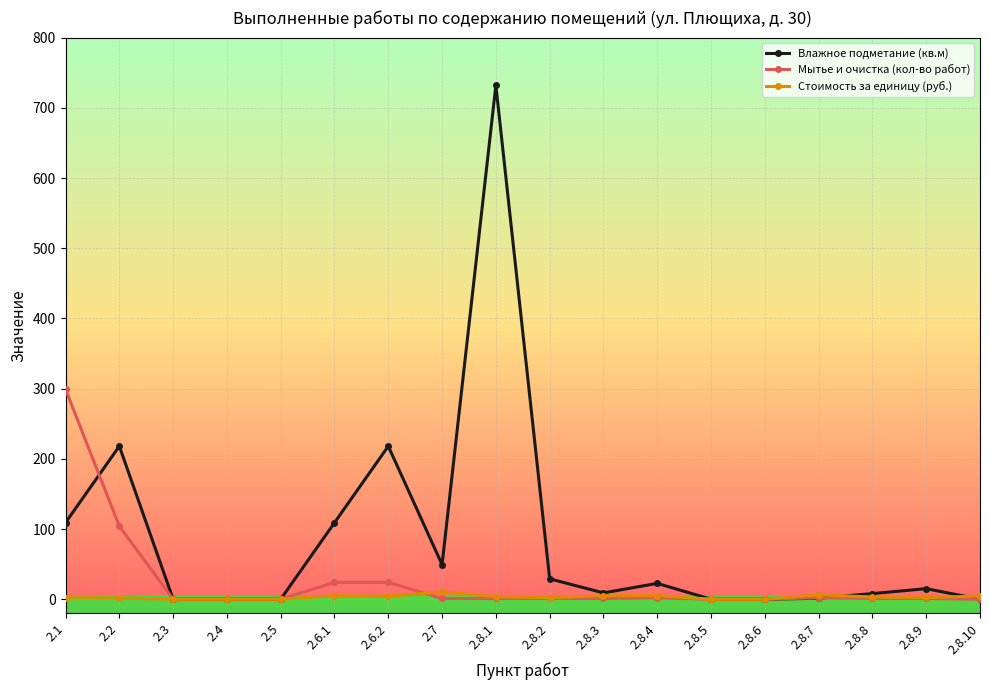

Which label corresponds to the largest value in the chart?

2.8.1